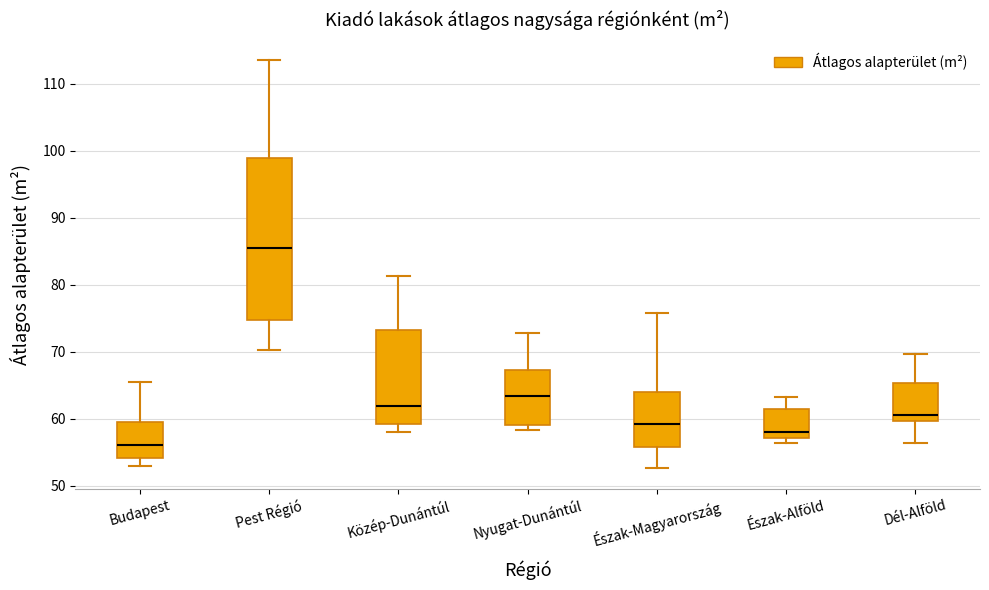

Reading left to right, transcribe this box plot: for each box, give where its median line is, the range the box spans, and where its two whiskers end, as read against the y-axis. The values are not printed on the chart, so give them approximately, as read against the axis.

Budapest: median 56, box 54 to 59, whiskers 53 to 65
Pest Régió: median 86, box 75 to 99, whiskers 70 to 114
Közép-Dunántúl: median 62, box 59 to 73, whiskers 58 to 81
Nyugat-Dunántúl: median 63, box 59 to 67, whiskers 58 to 73
Észak-Magyarország: median 59, box 56 to 64, whiskers 53 to 76
Észak-Alföld: median 58, box 57 to 61, whiskers 56 to 63
Dél-Alföld: median 61, box 60 to 65, whiskers 56 to 70